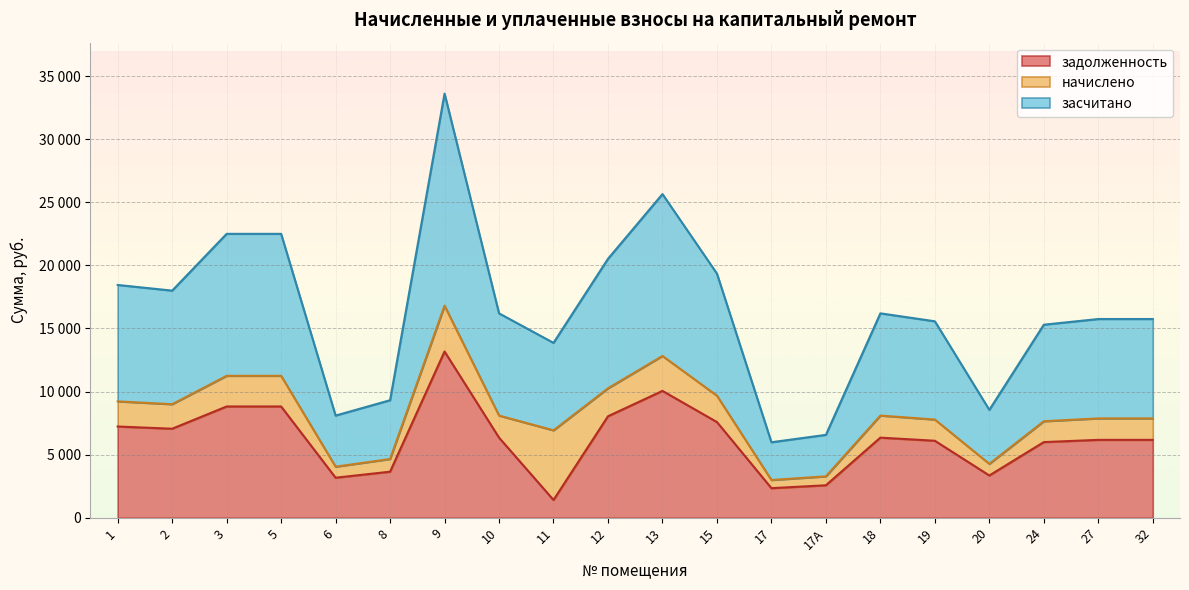

What are all the series names shown in the legend?

задолженность, начислено, засчитано